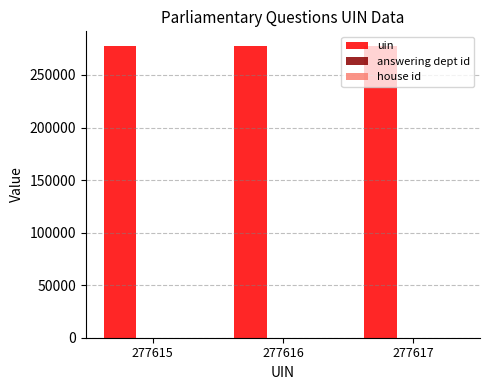

Are the bars grouped side by side (vs. stacked)?

Yes